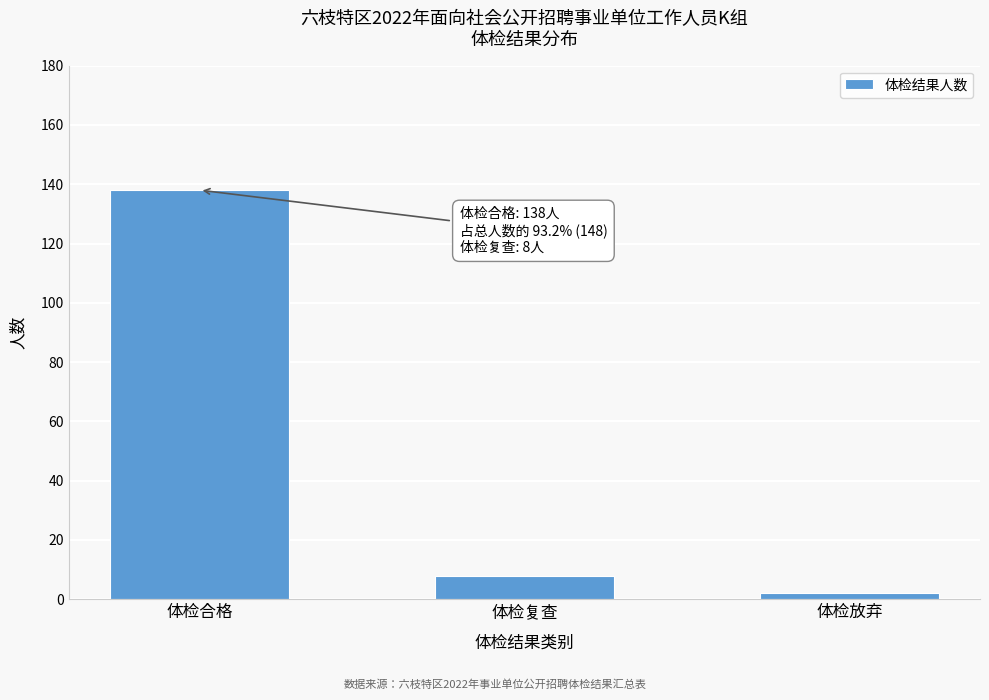

Reading right to left, extract all data points from this chart.

体检放弃=2	体检复查=8	体检合格=138